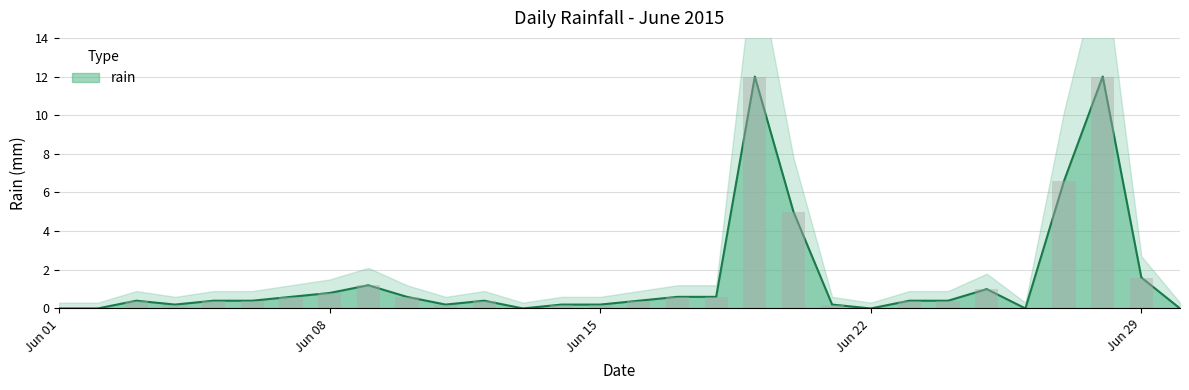

The chart shows a value of 0.7 at 2015-06-24. True or false?

False